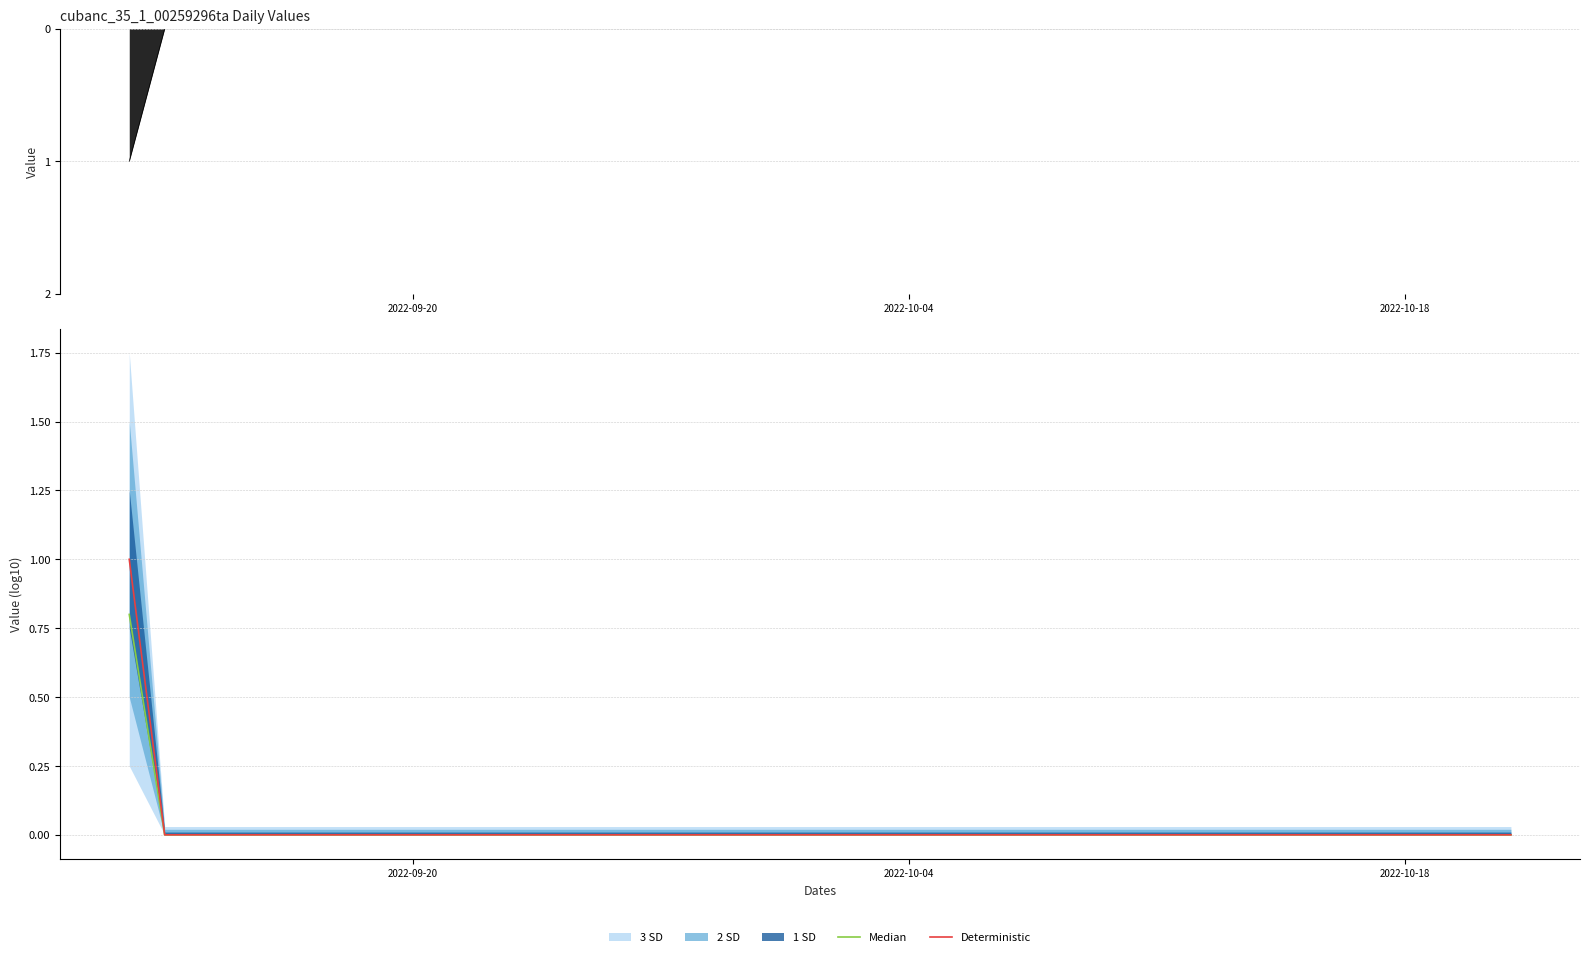

Does the chart display data point markers on the line(s)?

No